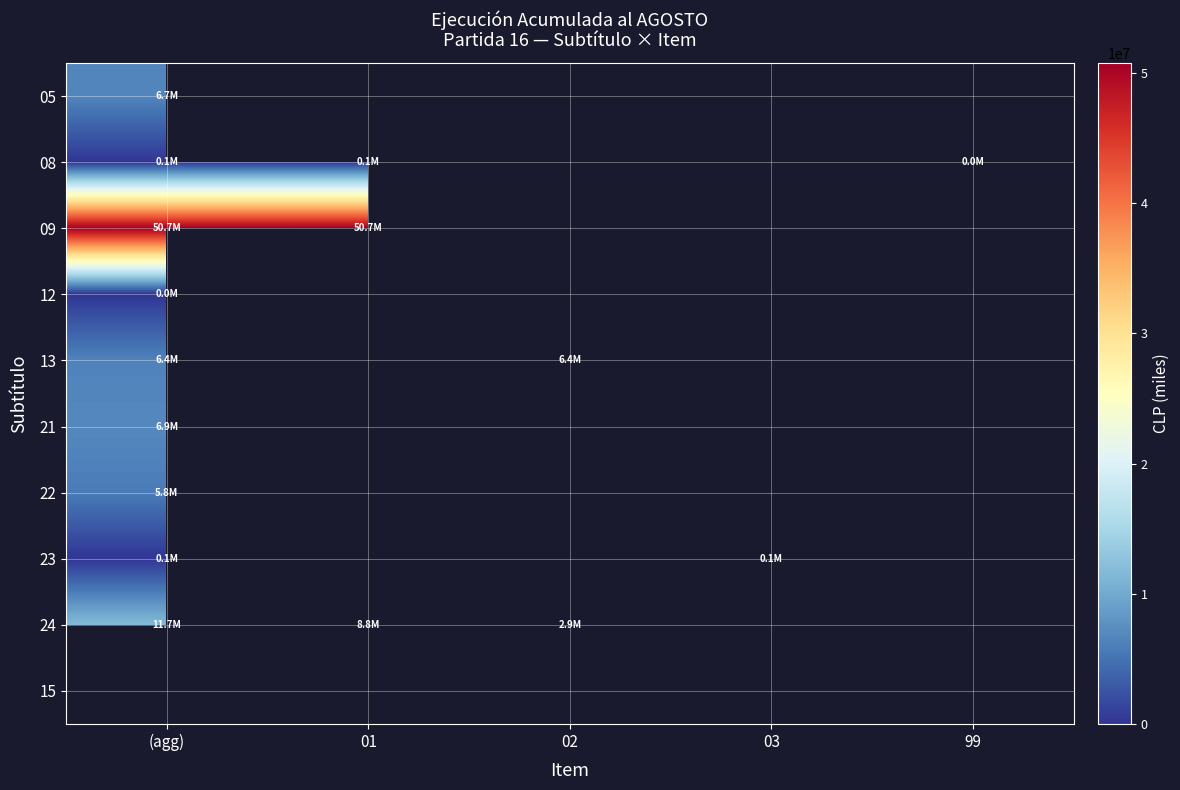

List the labels in order of 13 value, smallest first.

(agg), 01, 02, 03, 99